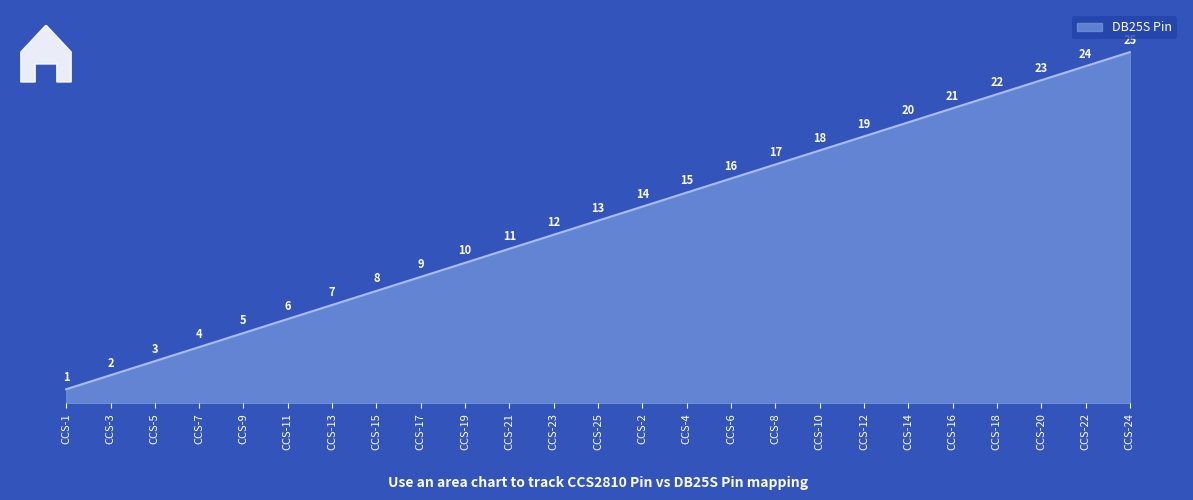

What is the change in value from CCS-25 to CCS-18?

+9